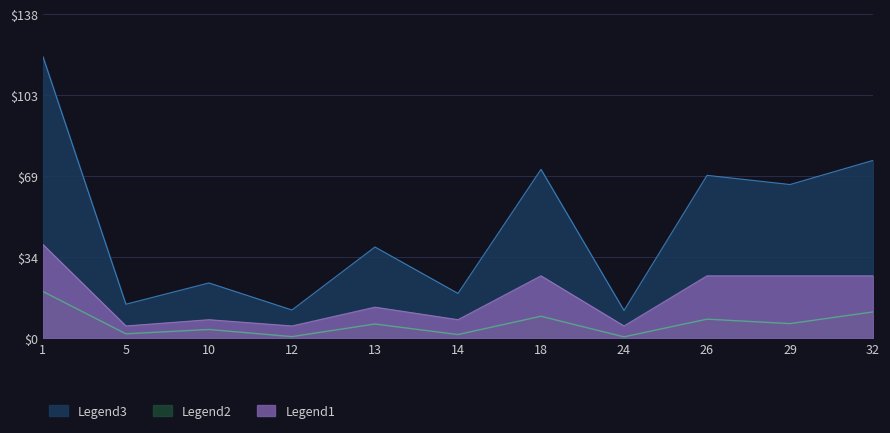

True or false: Финансирование (руб.) and Количество посещений intersect in this chart.

False